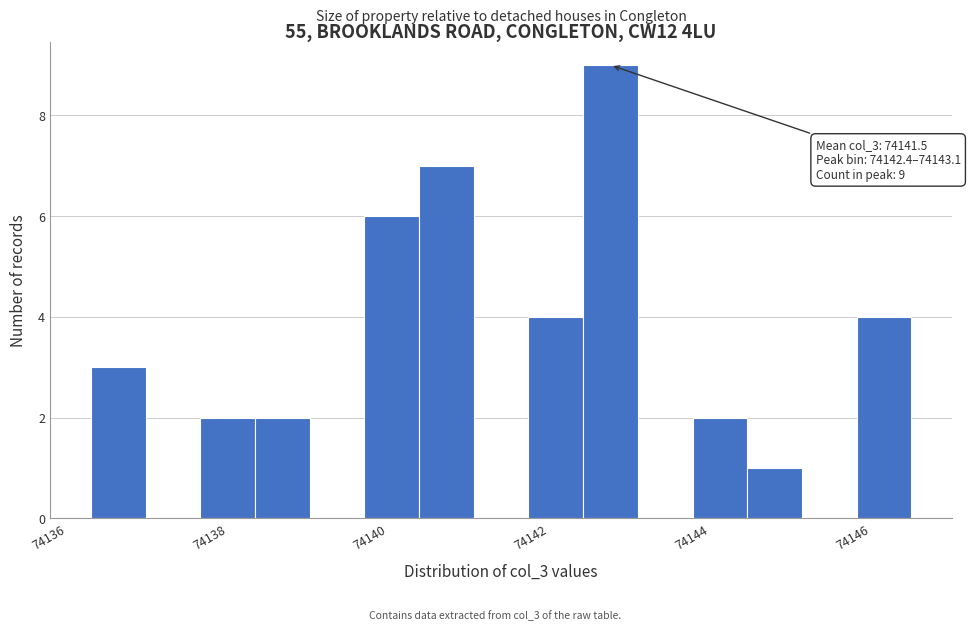

Around what value on the x-axis is the tallest bar? Give the approximate position of its centre, as read against the axis.

74142.8